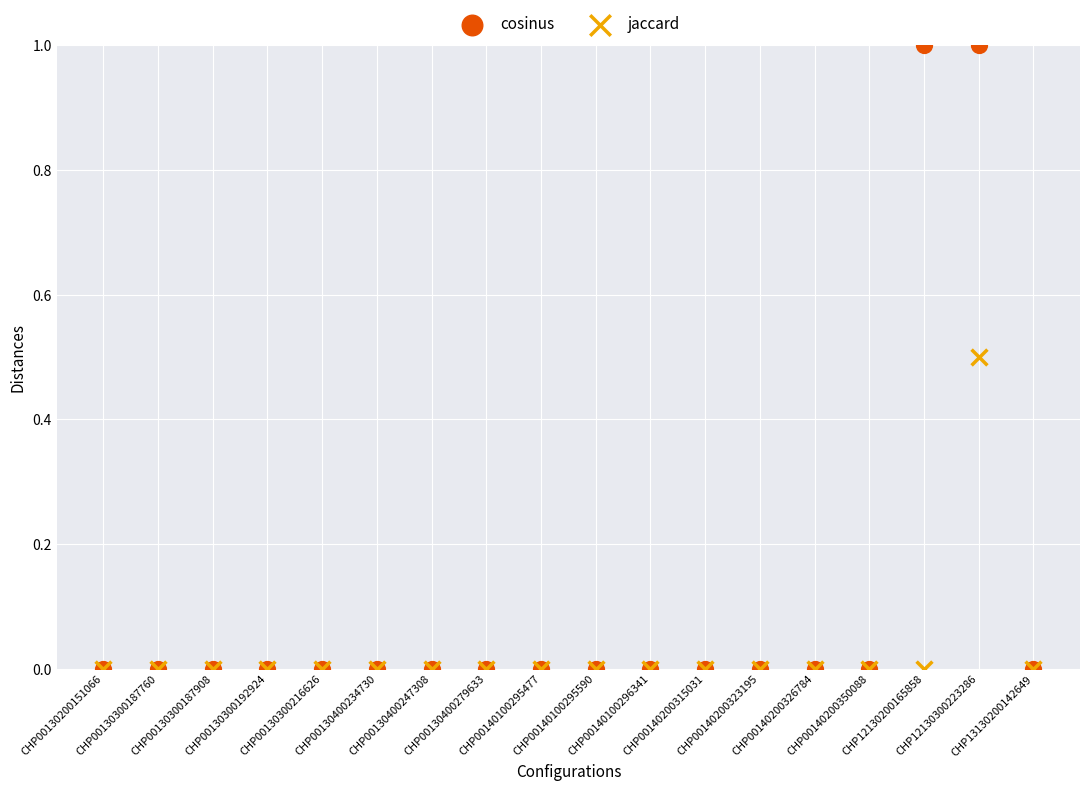

What are all the series names shown in the legend?

cosinus, jaccard